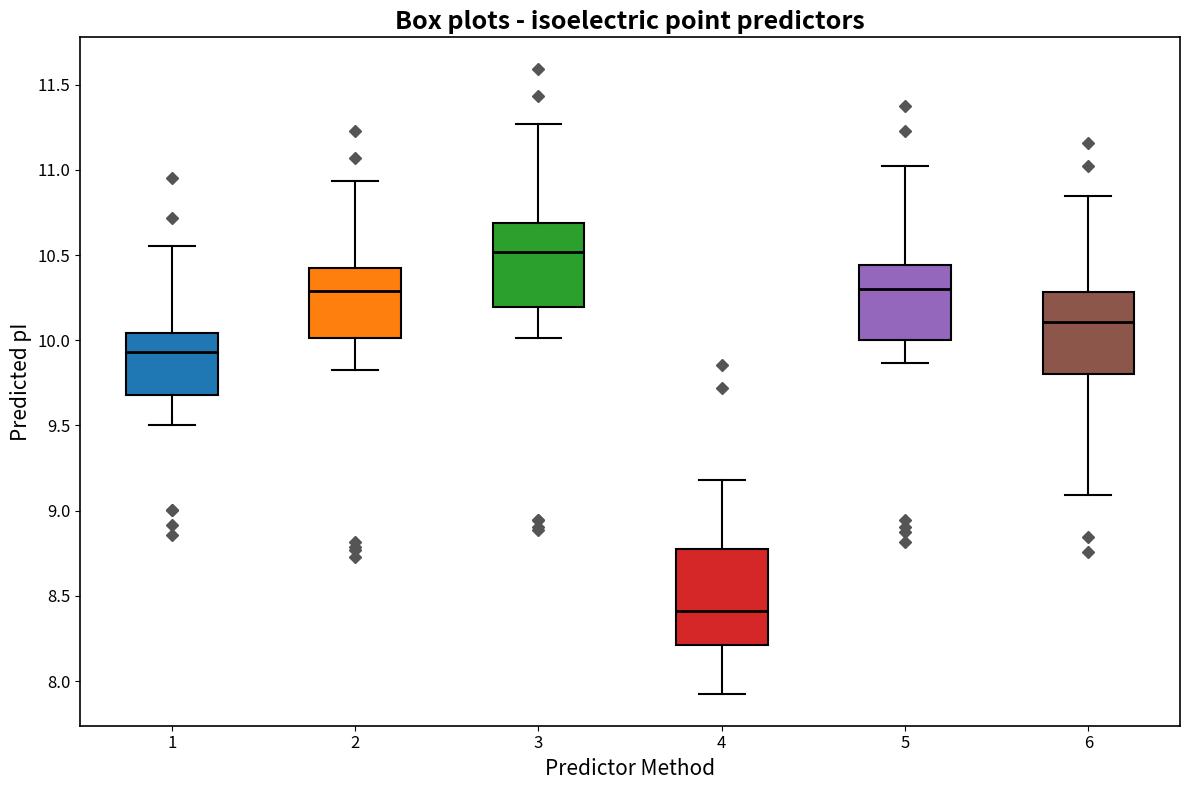

Reading left to right, transcribe this box plot: for each box, give where its median line is, the range the box spans, and where its two whiskers end, as read against the y-axis. The values are not printed on the chart, so give them approximately, as read against the axis.

1: median 9.95, box 9.70 to 10.05, whiskers 9.50 to 10.55
2: median 10.30, box 10.00 to 10.45, whiskers 9.80 to 10.95
3: median 10.50, box 10.20 to 10.70, whiskers 10.00 to 11.25
4: median 8.40, box 8.20 to 8.75, whiskers 7.90 to 9.20
5: median 10.30, box 10.00 to 10.45, whiskers 9.85 to 11.00
6: median 10.10, box 9.80 to 10.30, whiskers 9.10 to 10.85